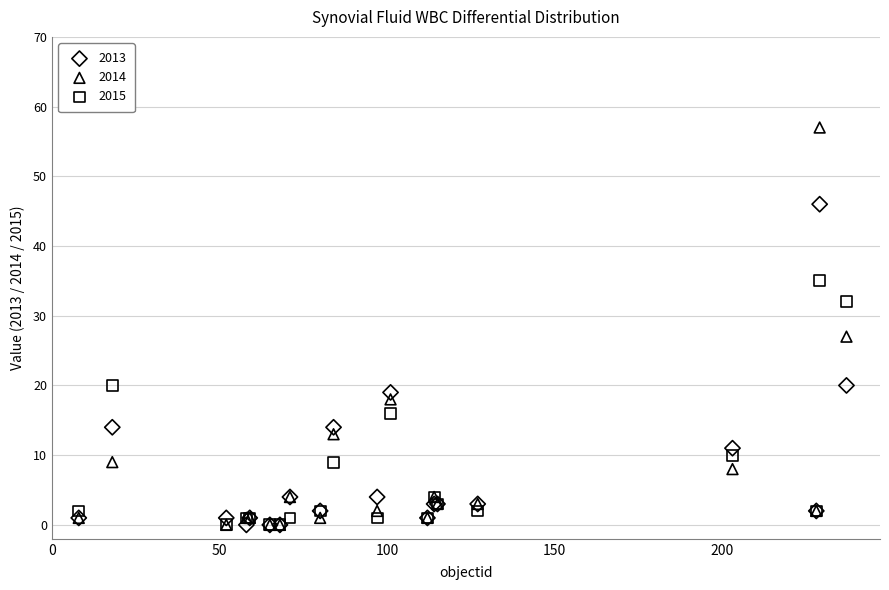

Which series has the largest Y range (max minus min)?

2014